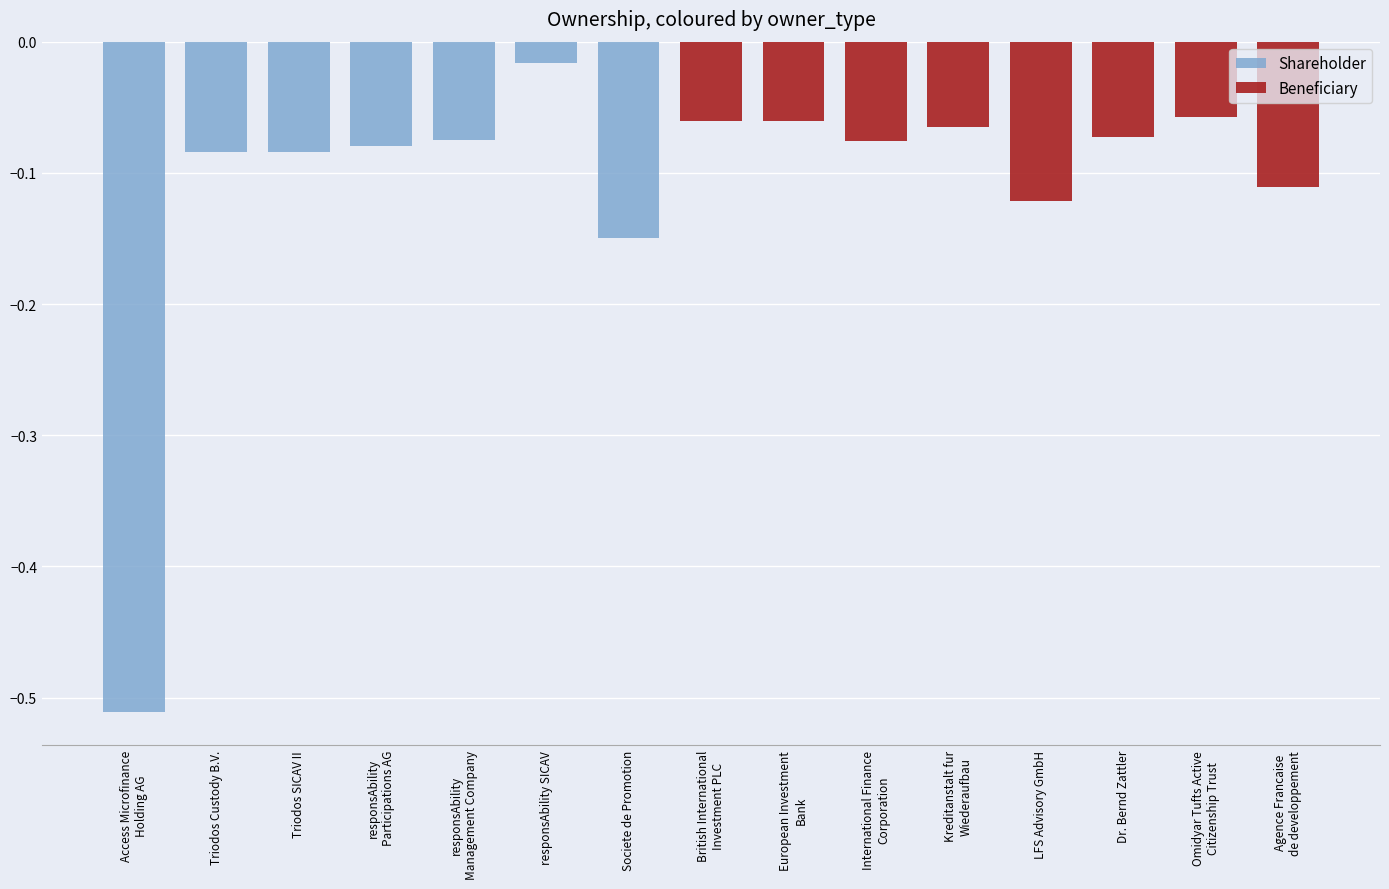

What is the total value across all series at European Investment
Bank?

-0.1